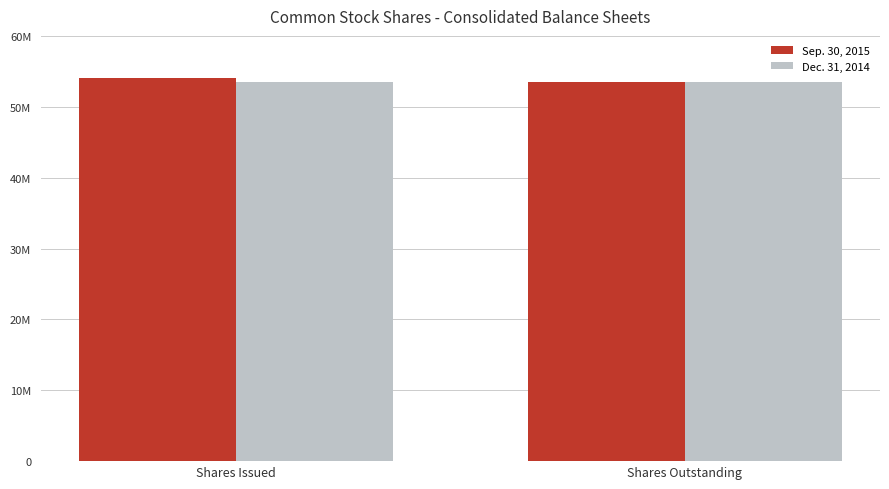

What is the label of the 1st bar from the left?

Shares Issued